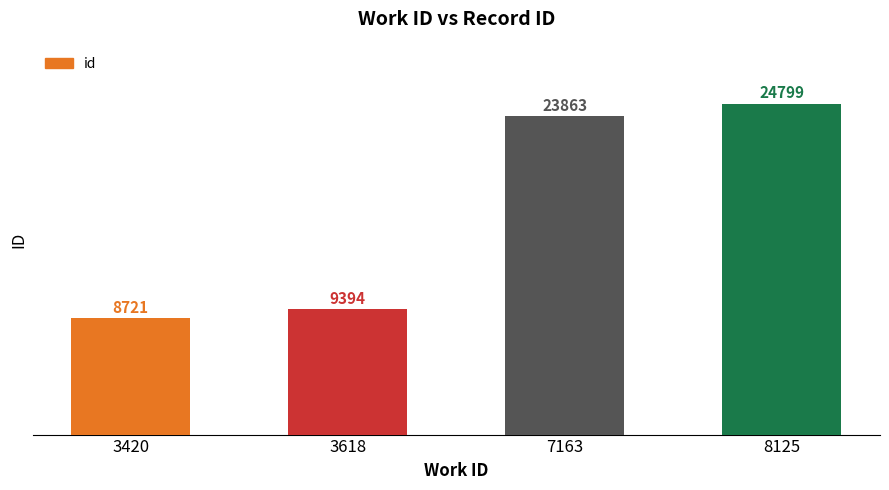

Read the value at 3618, to the nearest 100.

9400